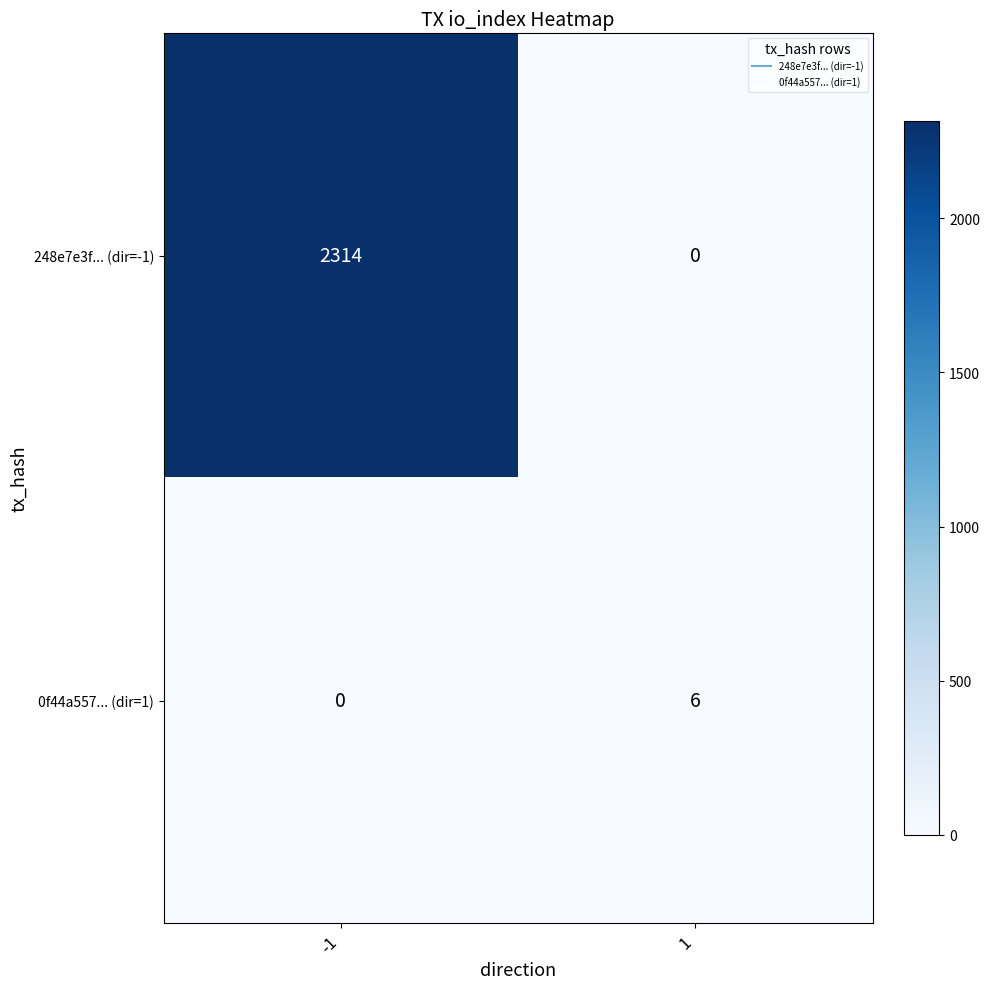

What is the sum of all 248e7e3f... (dir=-1) values?

2314